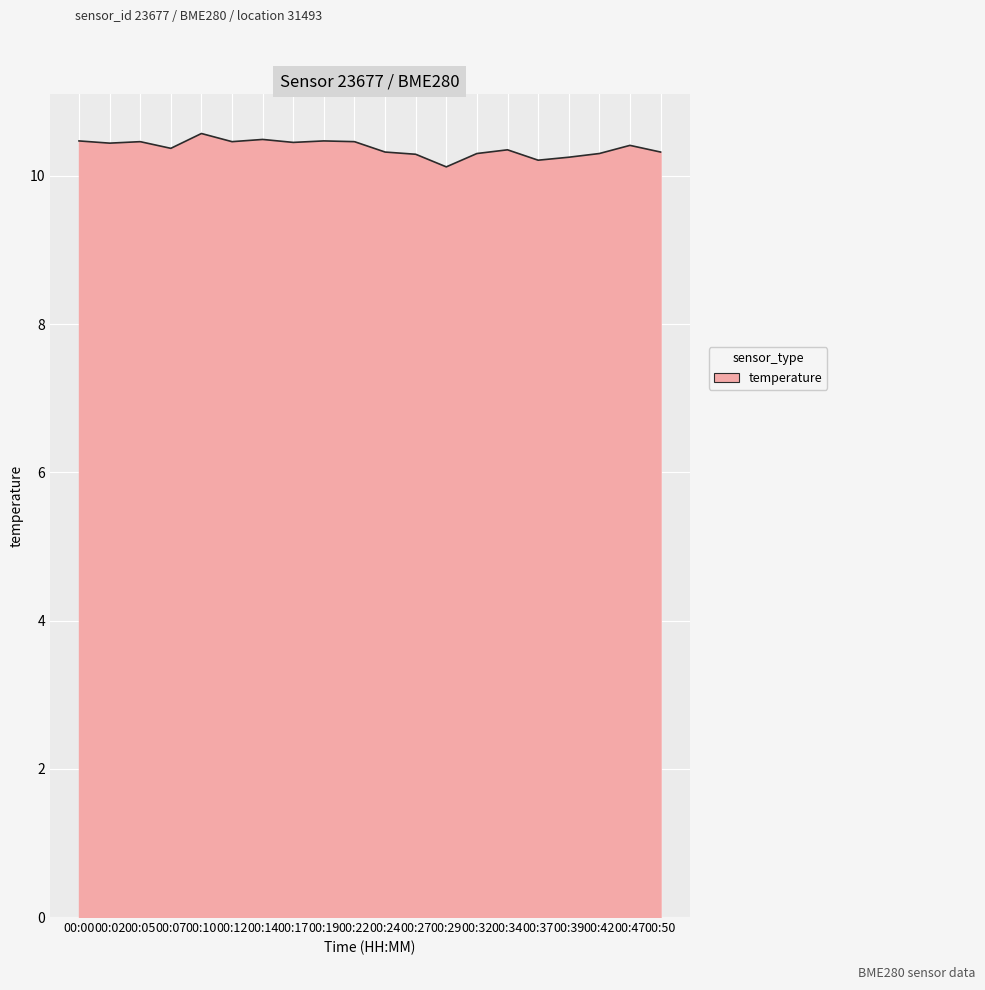

What is the sum of all values?

207.5